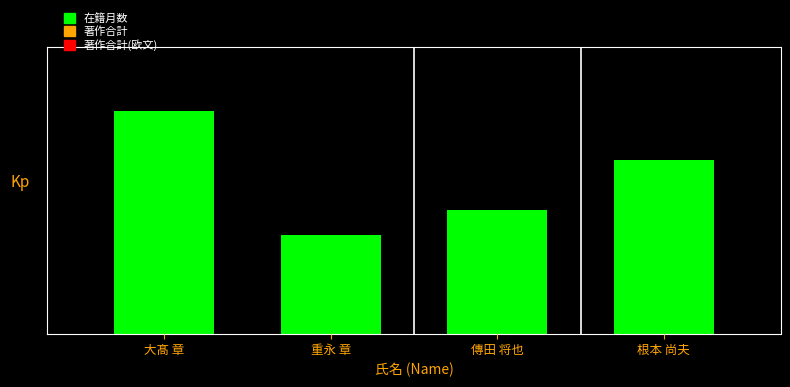

Does the chart contain any negative values?

No